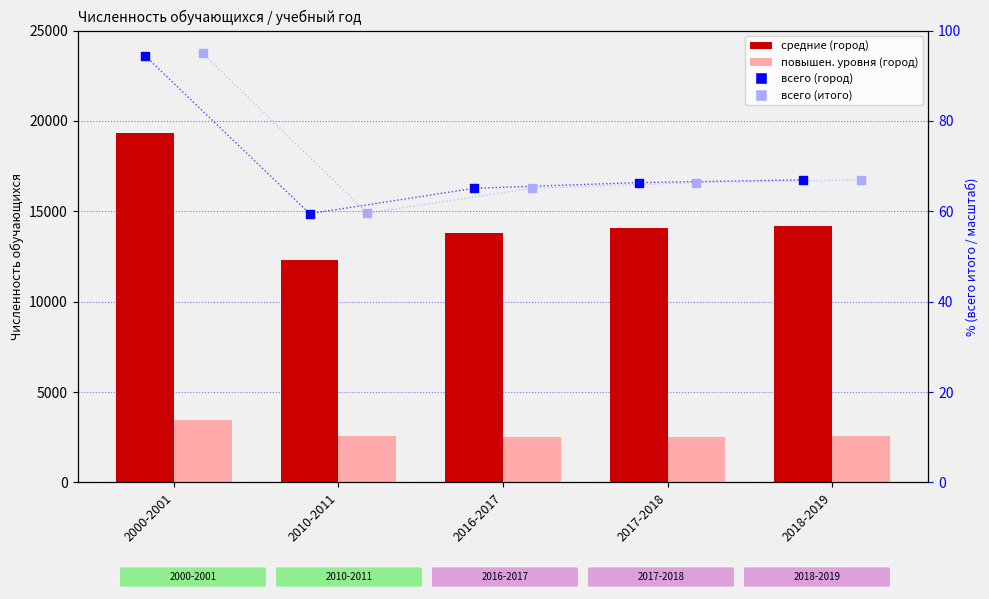

What are all the series names shown in the legend?

средние (город), повышенного уровня (город), всего (город), всего (итого)